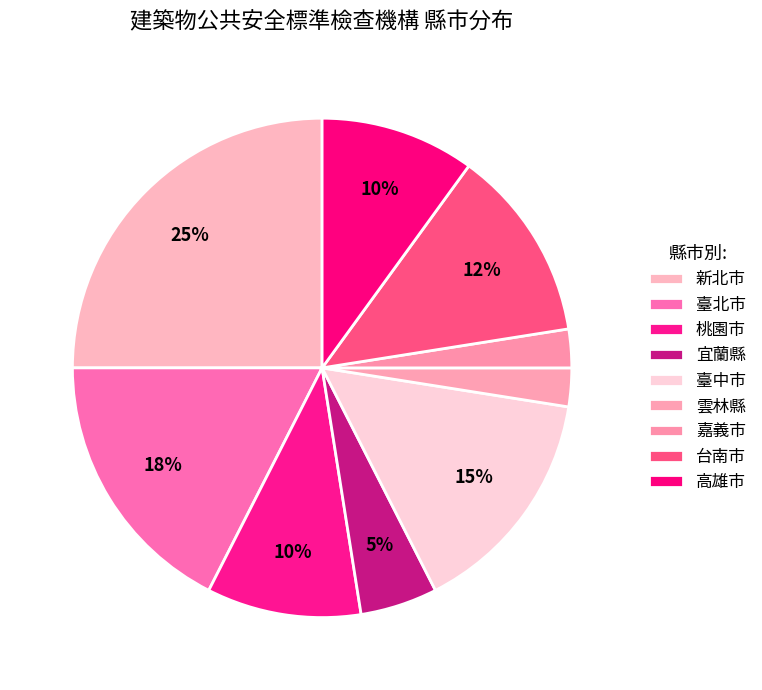

What percentage is the 臺中市 slice, to the nearest percent?

15%